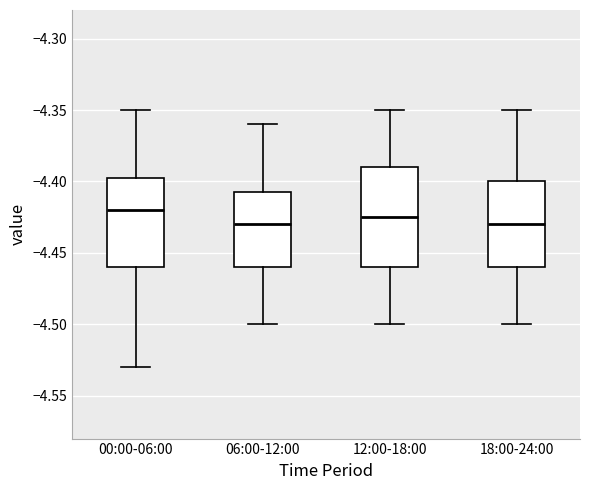

Reading left to right, read every box against the y-axis: the position of its median line, the range the box covers, and the ends of its whiskers. The values are not printed on the chart, so give them approximately, as read against the axis.

00:00-06:00: median -4.420, box -4.460 to -4.395, whiskers -4.530 to -4.350
06:00-12:00: median -4.430, box -4.460 to -4.405, whiskers -4.500 to -4.360
12:00-18:00: median -4.425, box -4.460 to -4.390, whiskers -4.500 to -4.350
18:00-24:00: median -4.430, box -4.460 to -4.400, whiskers -4.500 to -4.350